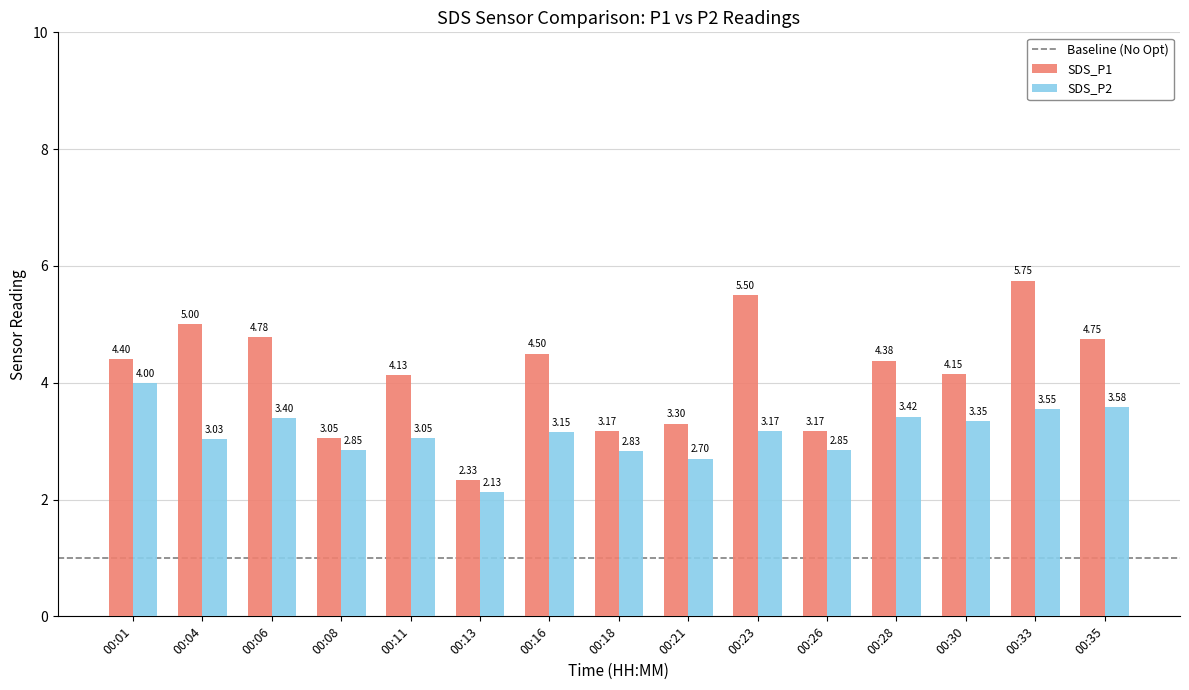

Rank the series at 00:30 from highest to lowest value.

SDS_P1, SDS_P2